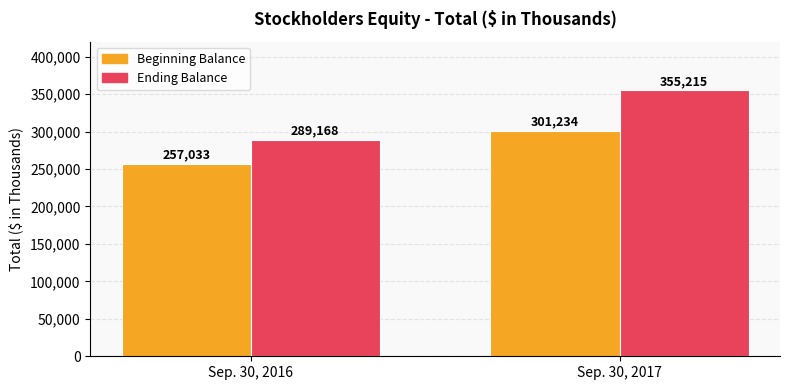

Reading left to right, list all the values displayed in this chart.

Beginning Balance: 257033	301234
Ending Balance: 289168	355215